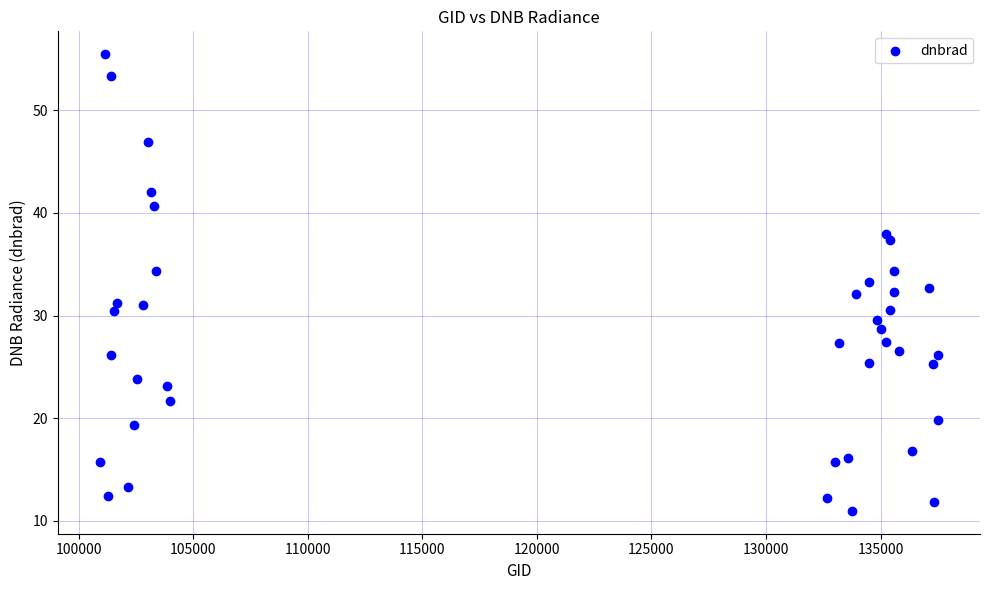

What is the range of Y values (max minus min)?

44.5